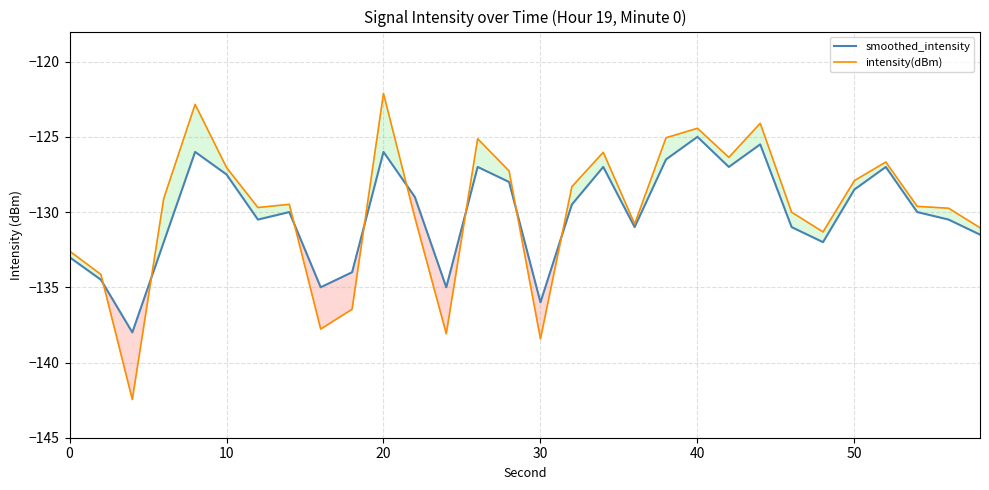

Which series has the largest range (max minus min)?

intensity(dBm)